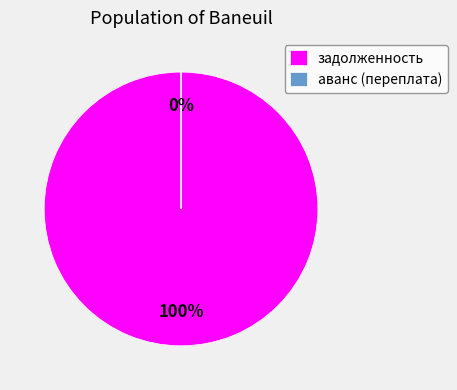

True or false: 10 accounts for 18% of the total.

False